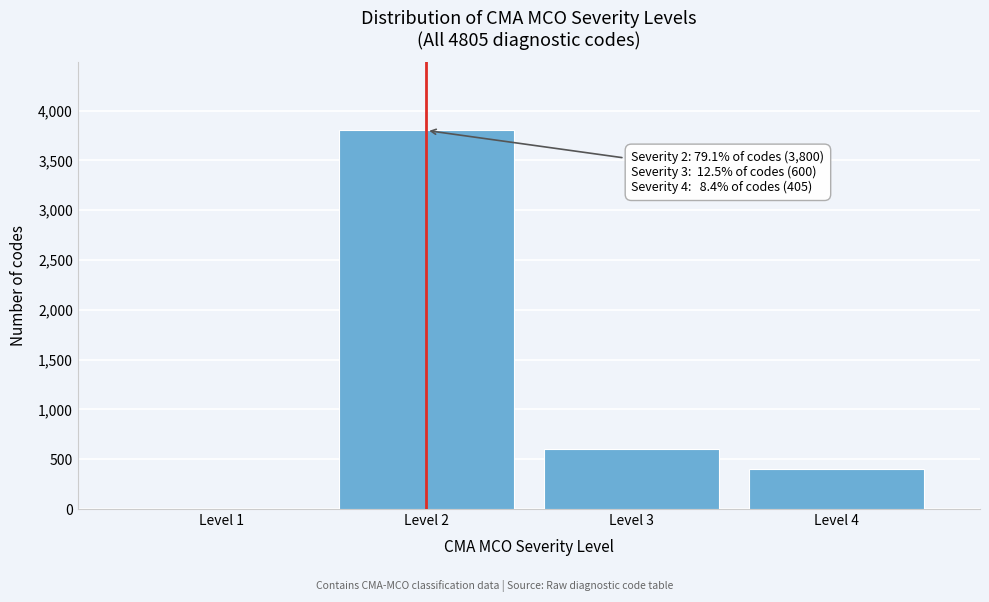

Reading left to right, transcribe all the data shown in this chart.

Level 1=0	Level 2=3800	Level 3=600	Level 4=405